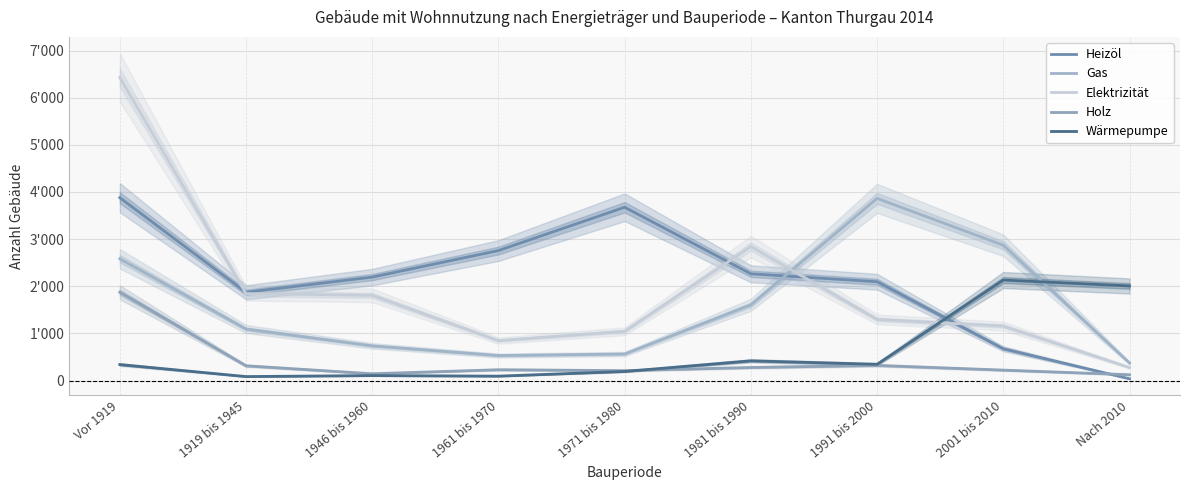

Reading left to right, list all the values displayed in this chart.

Heizöl: 3879	1872	2194	2757	3676	2264	2096	674	38
Gas: 2583	1093	736	530	563	1606	3864	2870	372
Elektrizität: 6430	1844	1807	847	1045	2842	1296	1156	276
Holz: 1873	313	144	229	210	277	321	221	123
Wärmepumpe: 339	84	105	93	192	418	344	2132	2006